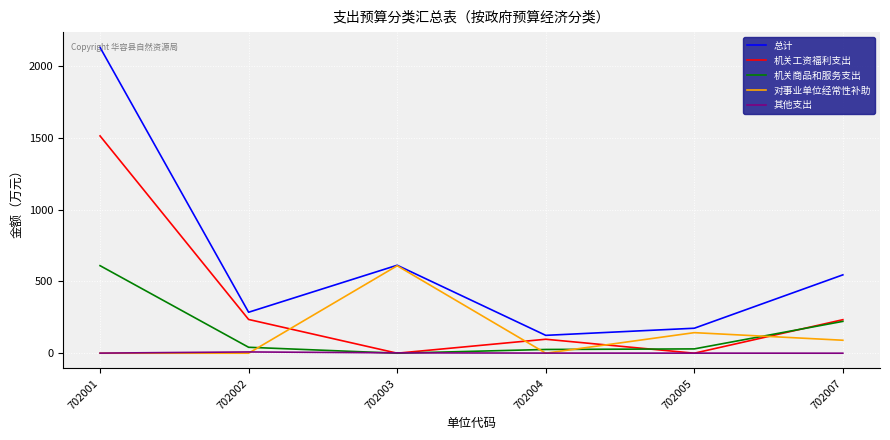

True or false: 机关工资福利支出 has more than 1 interior local peaks.

False